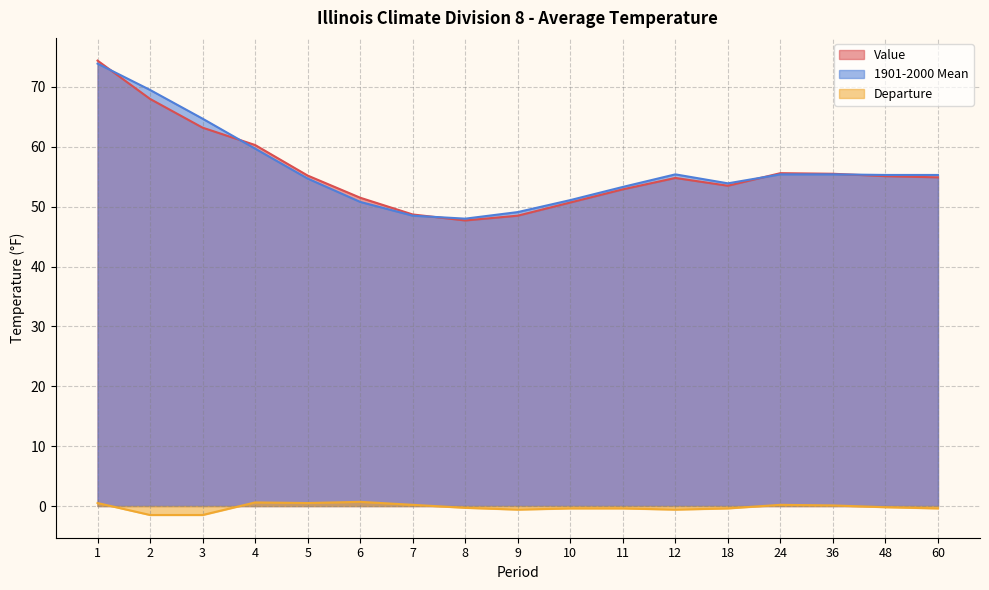

What is the average value of the Departure series?

-0.2